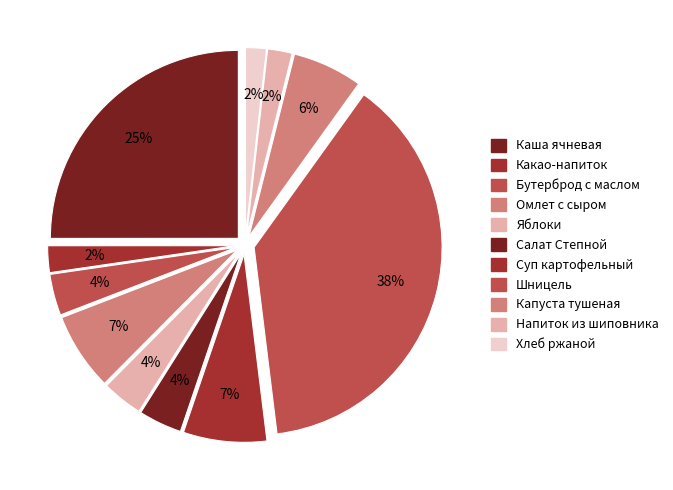

What is the total percentage of Омлет с сыром and Салат Степной?

10.4%